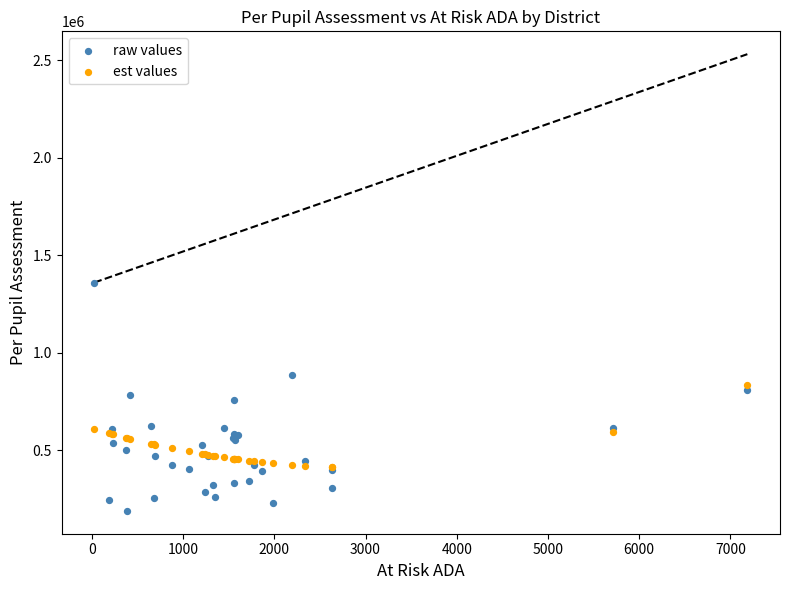

Which series reaches the maximum Y coordinate?

raw values